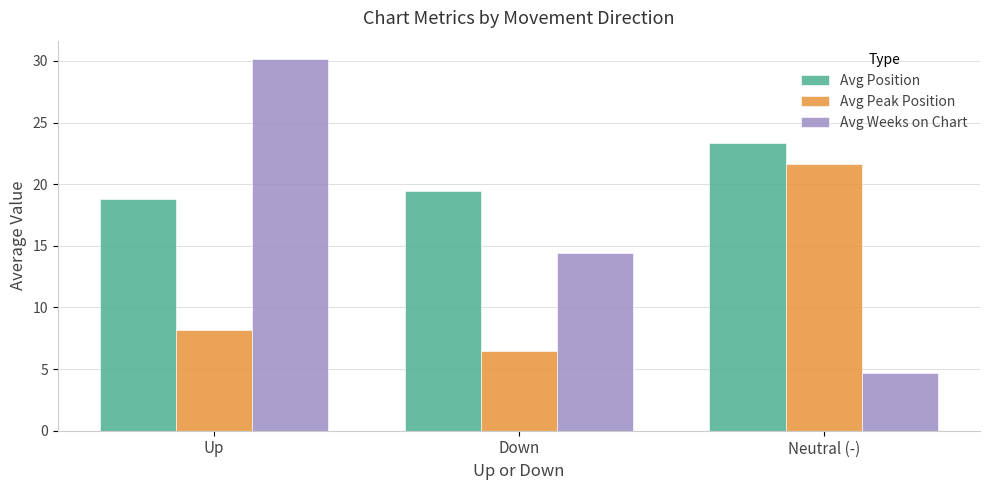

How many bars are there in total?

9